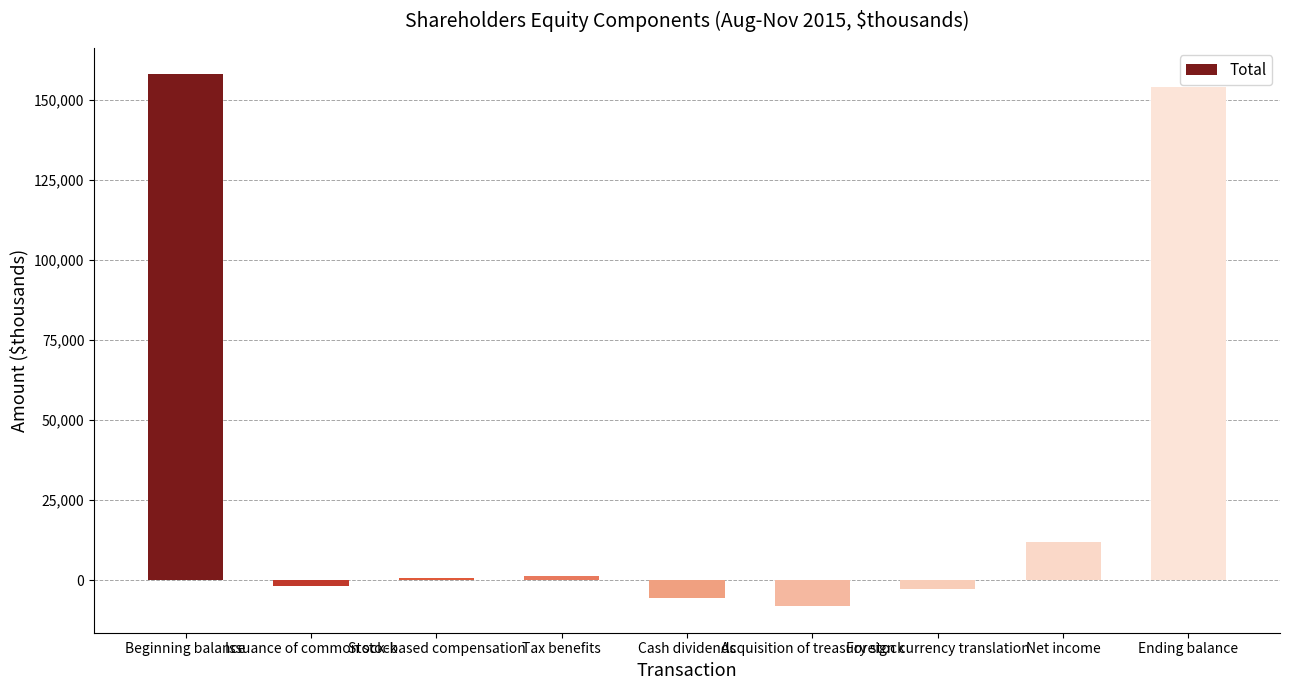

How many data points are less than 633?

4